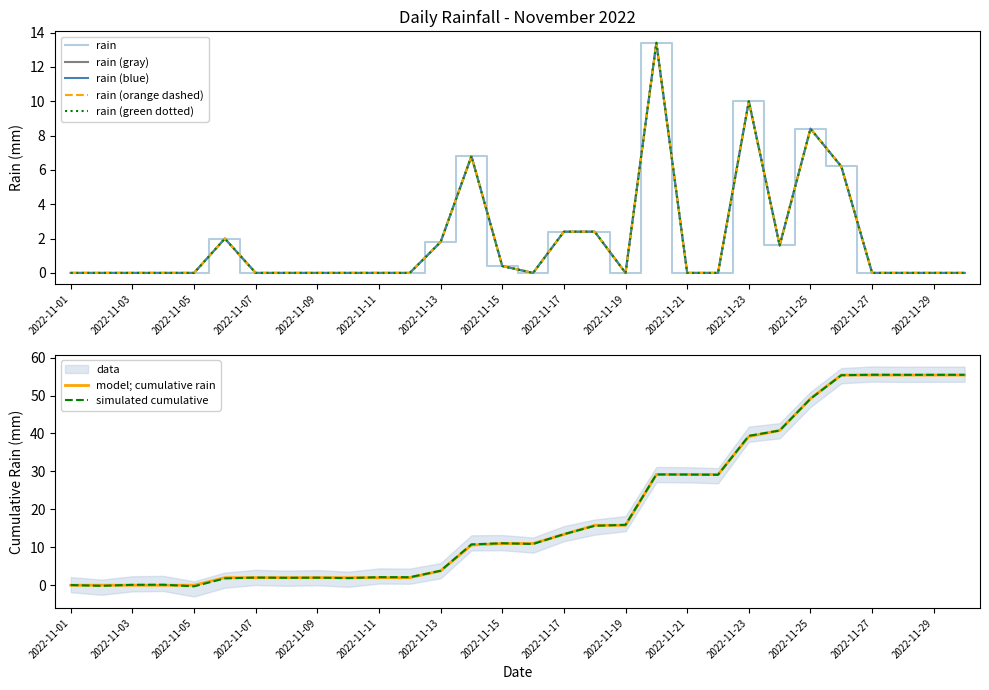

Reading left to right, extract all data points from this chart.

0.0	0.0	0.0	0.0	0.0	2.0	0.0	0.0	0.0	0.0	0.0	0.0	1.8	6.8	0.4	0.0	2.4	2.4	0.0	13.4	0.0	0.0	10.0	1.6	8.4	6.2	0.0	0.0	0.0	0.0